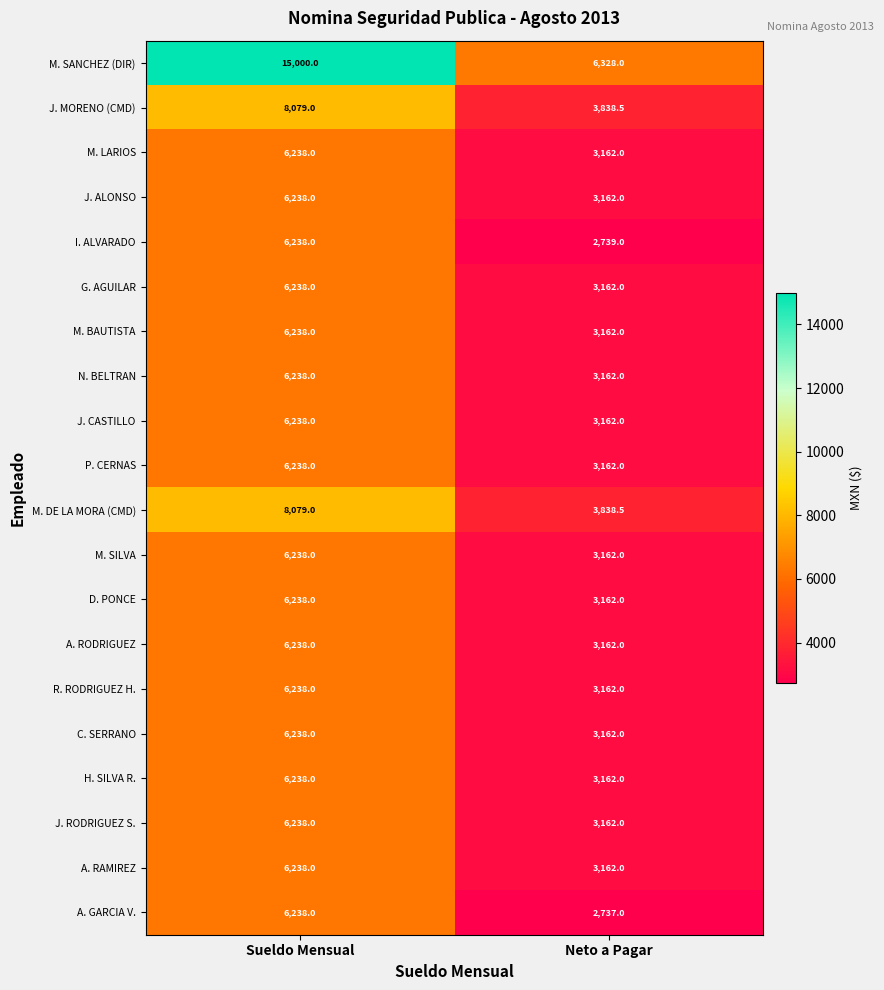

What value does the H. SILVA R. series have at Sueldo Mensual?

6238.0